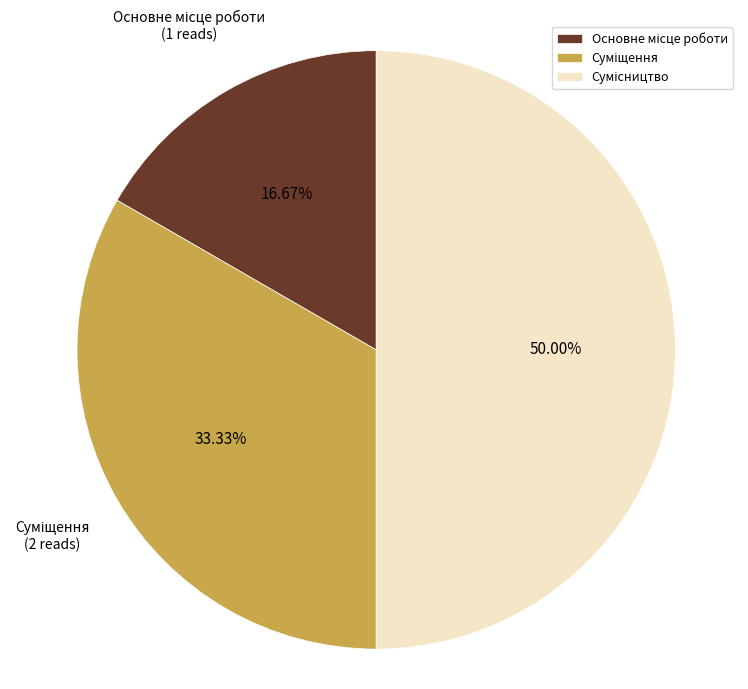

Is it true that Сумісництво is 50% of the pie?

True